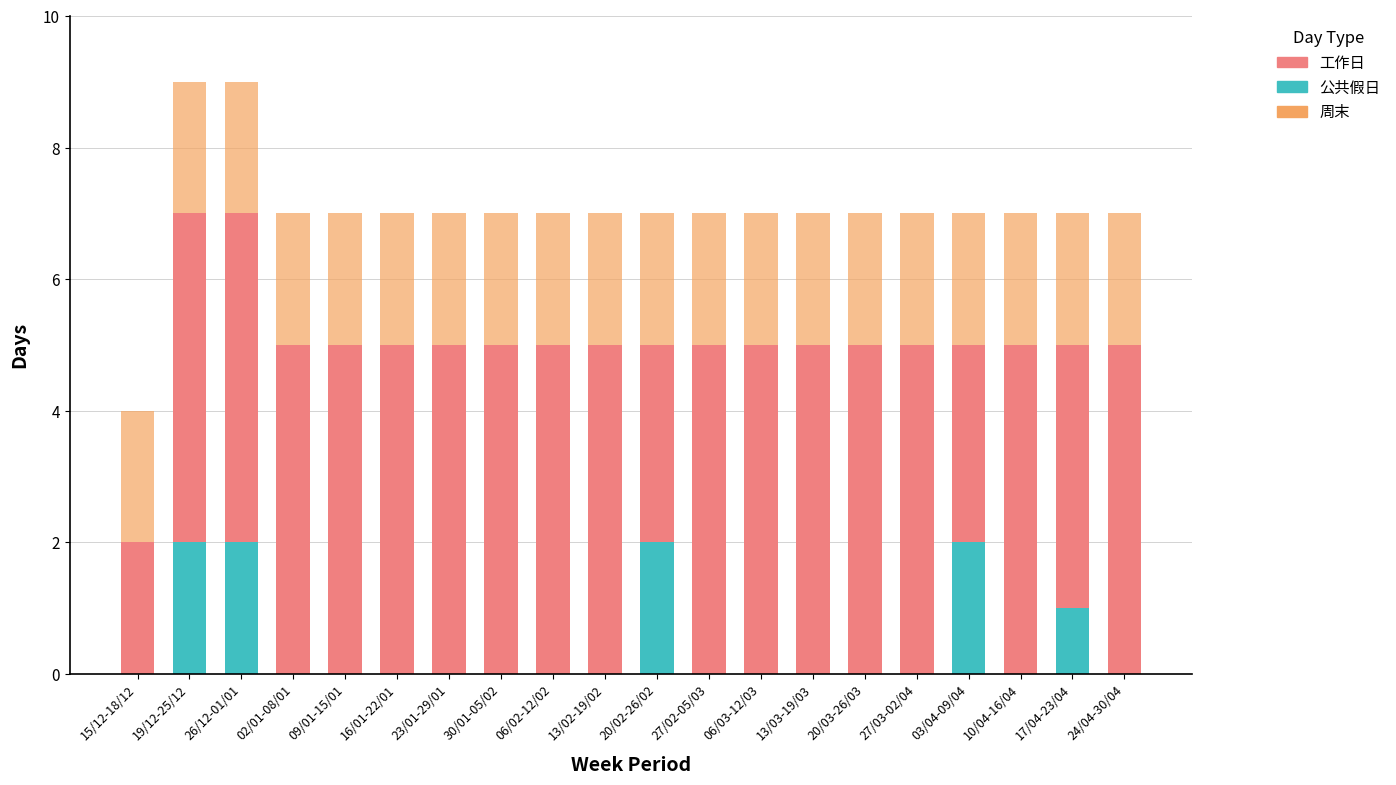

The 公共假日 series shows -1 at 10/04-16/04. True or false?

False